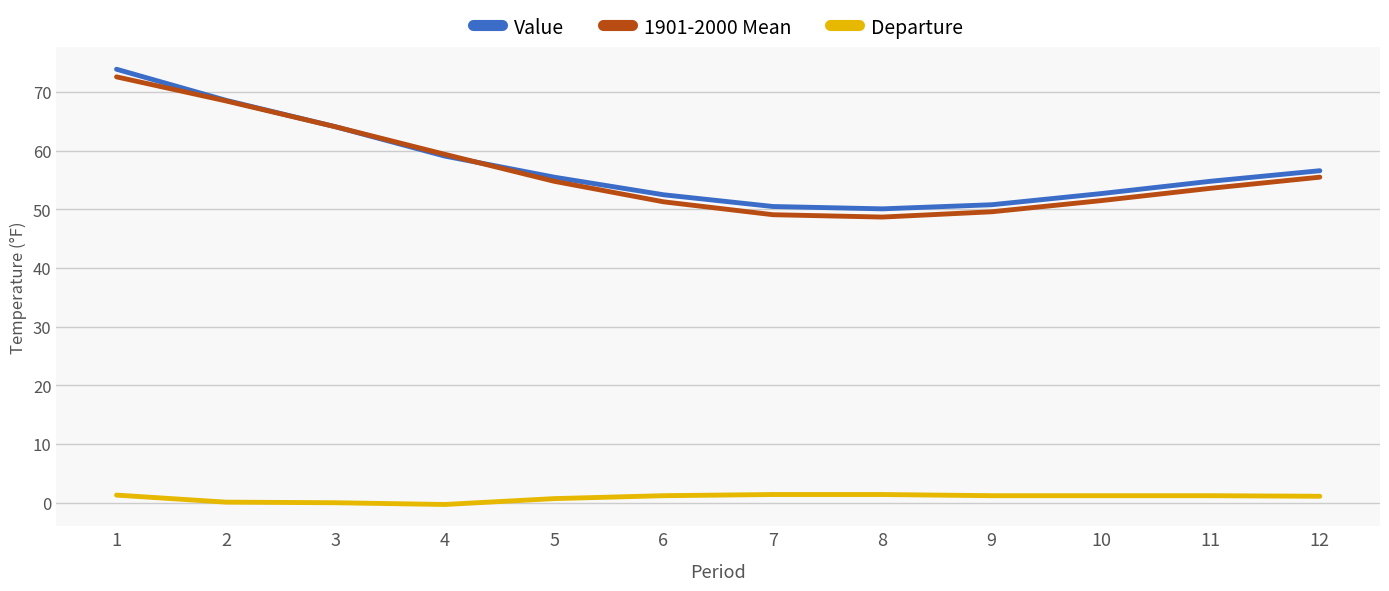

What is the difference between the maximum and minimum values in the Departure series?

1.7